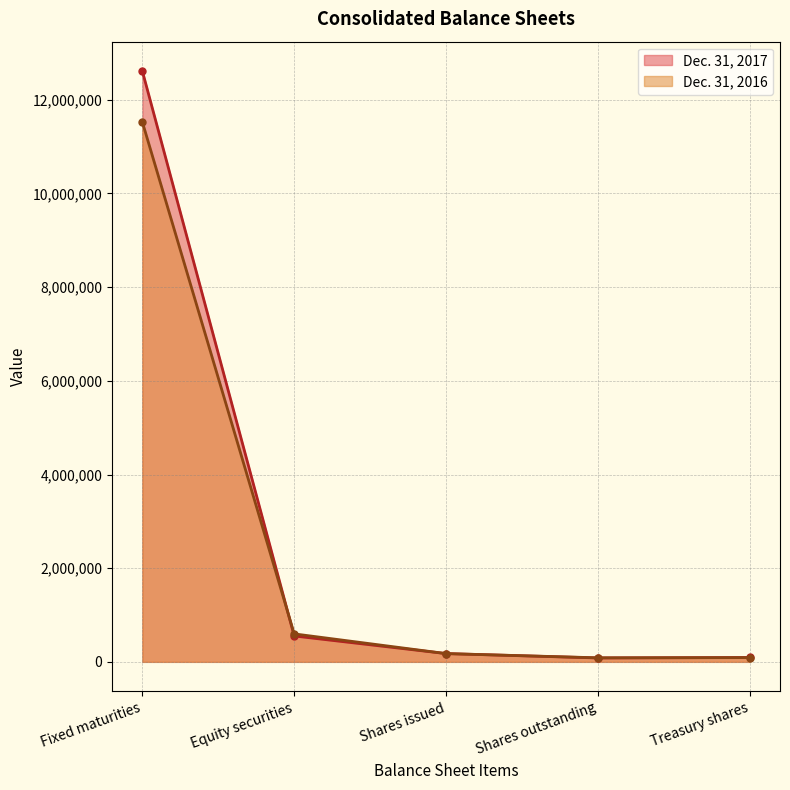

Is it true that Dec. 31, 2016 equals 86441 at Shares outstanding?

True